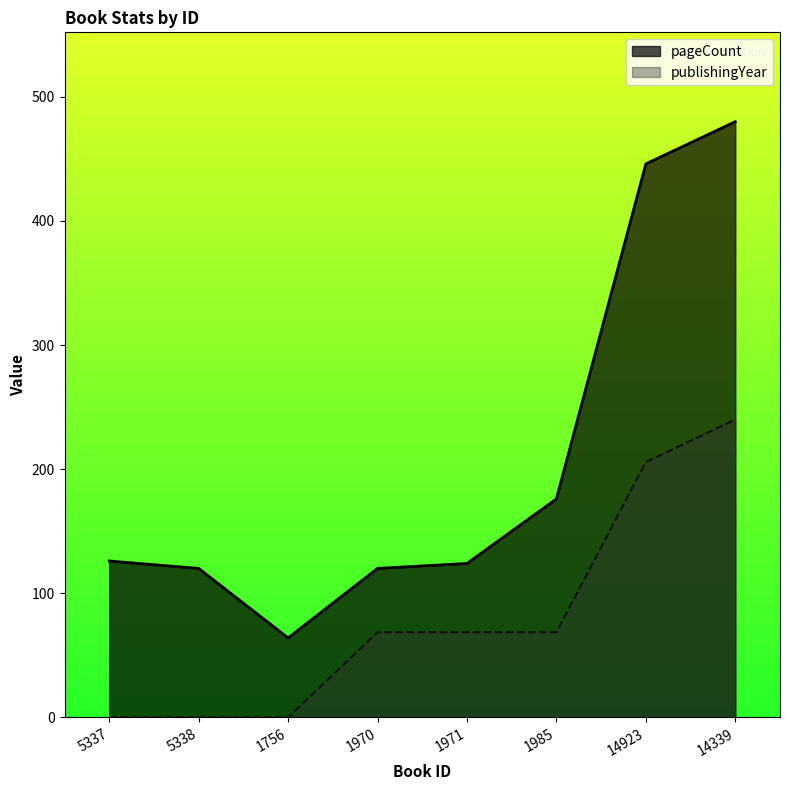

Rank the categories by pageCount value from highest to lowest.

14339, 14923, 1985, 5337, 1971, 5338, 1970, 1756